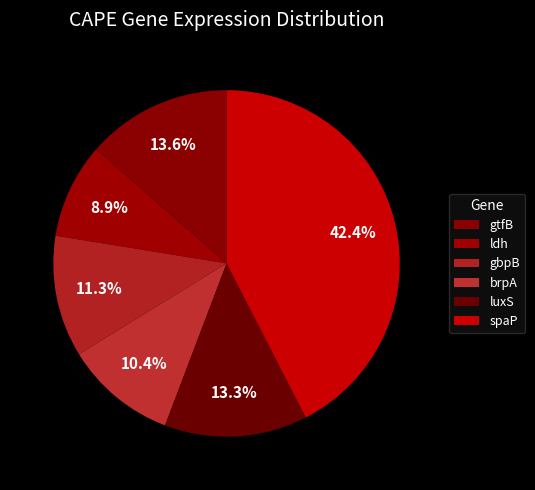

How many segments does this pie chart have?

6